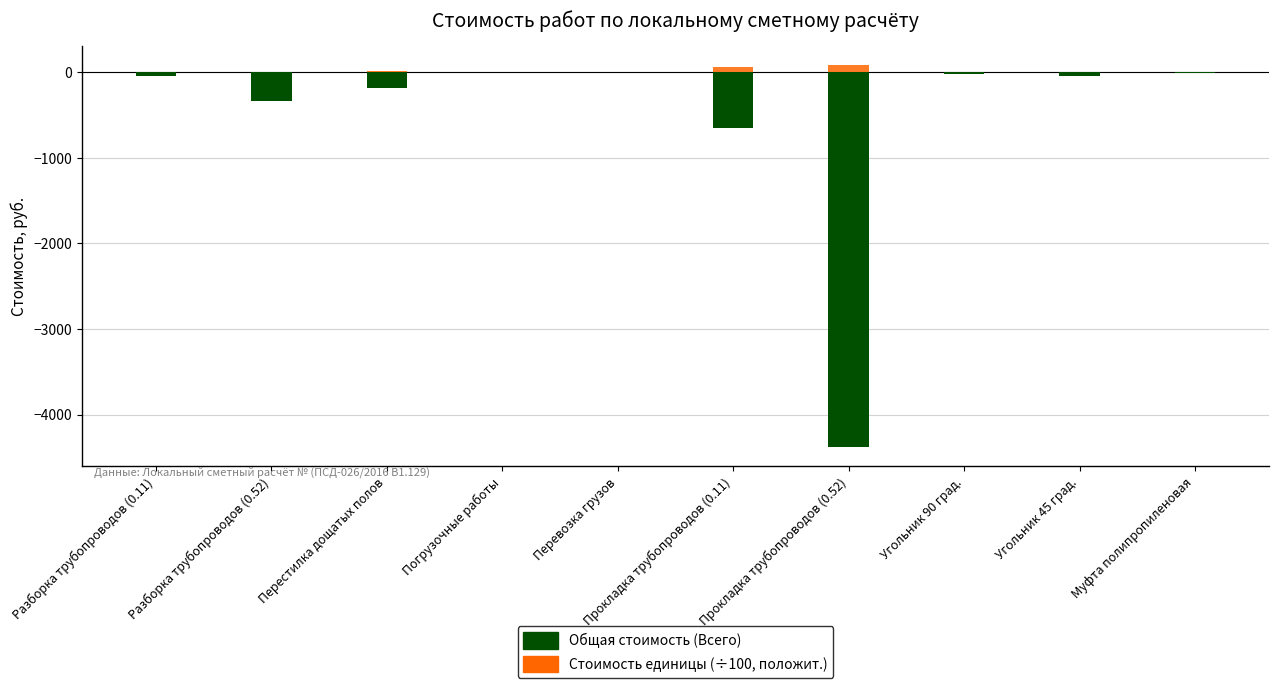

What is the maximum value shown in the chart?

84.3